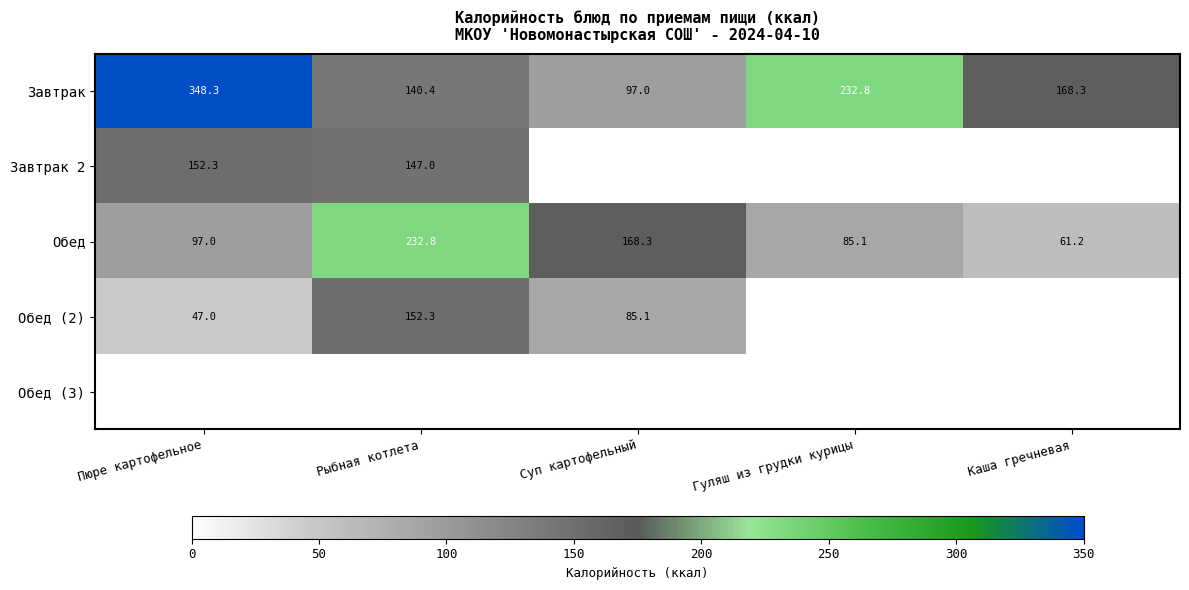

The value of Завтрак 2 at Рыбная котлета is 147.0. True or false?

True